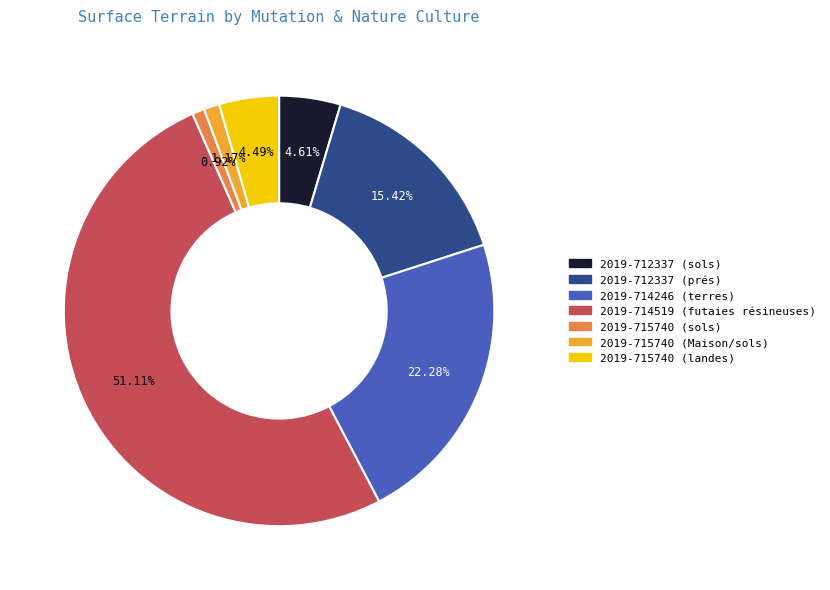

Is it true that 2019-715740 (Maison/sols) is 9% of the pie?

False